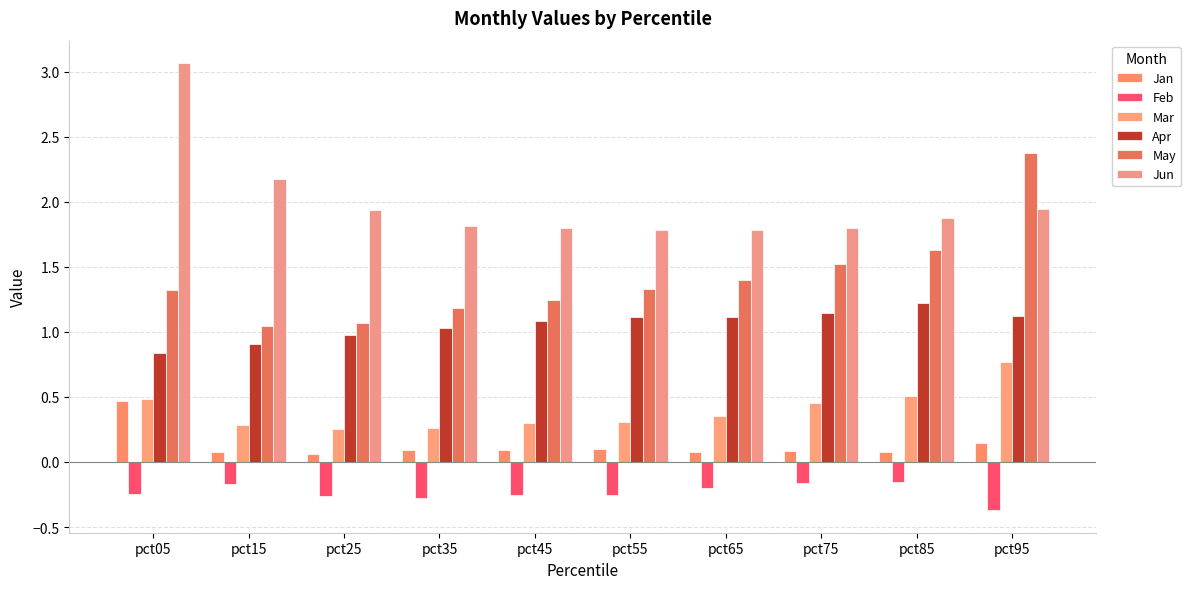

What is the difference between the maximum and minimum values in the Mar series?

0.5